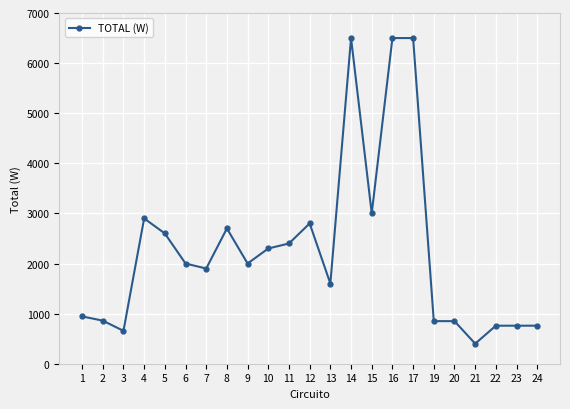

What is the value of the 18th point from the left?

850